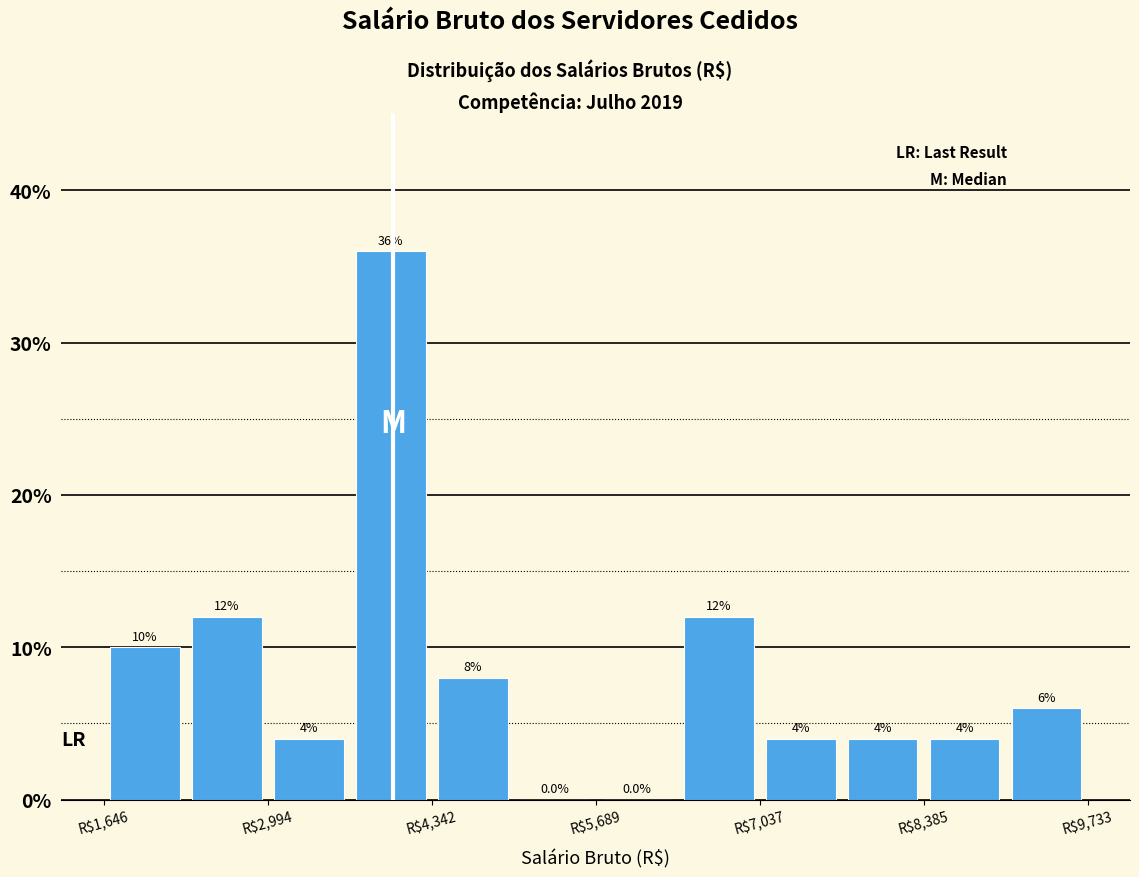

Around what value on the x-axis is the tallest bar? Give the approximate position of its centre, as read against the axis.

4000